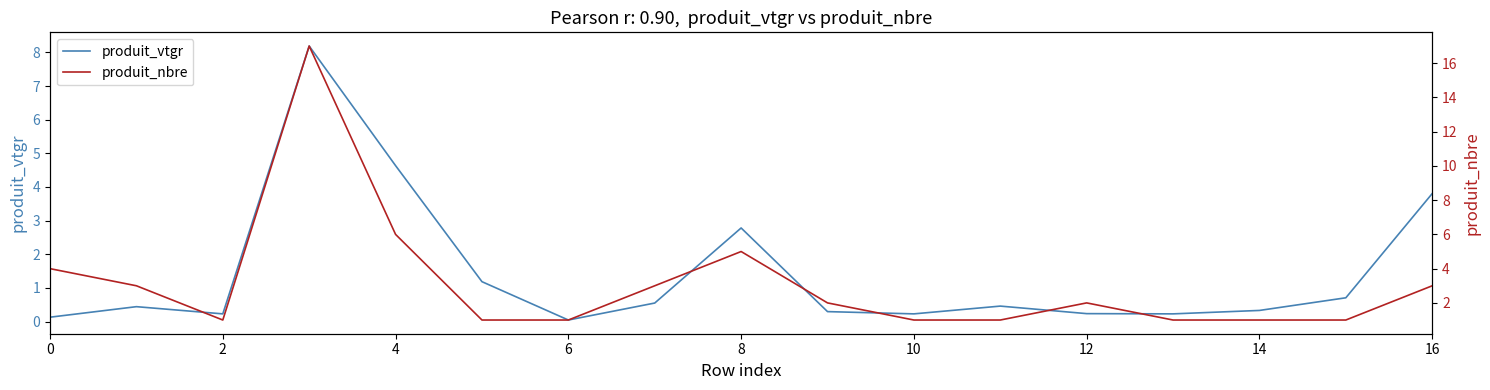

Where is produit_vtgr nearest to the value 4?

16